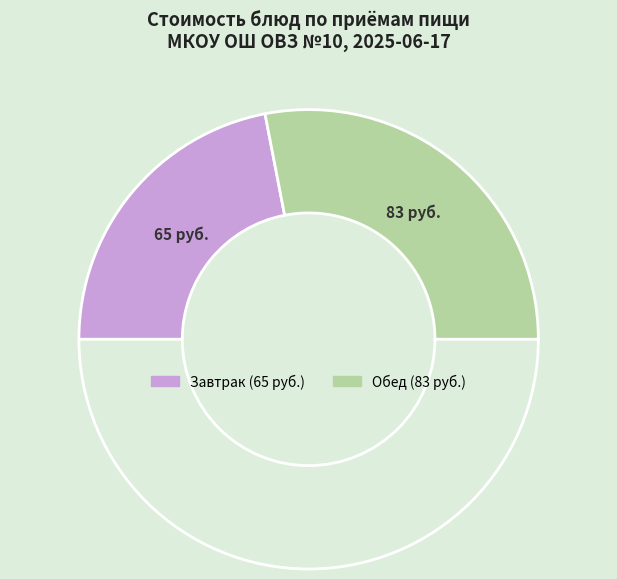

How many segments does this pie chart have?

3